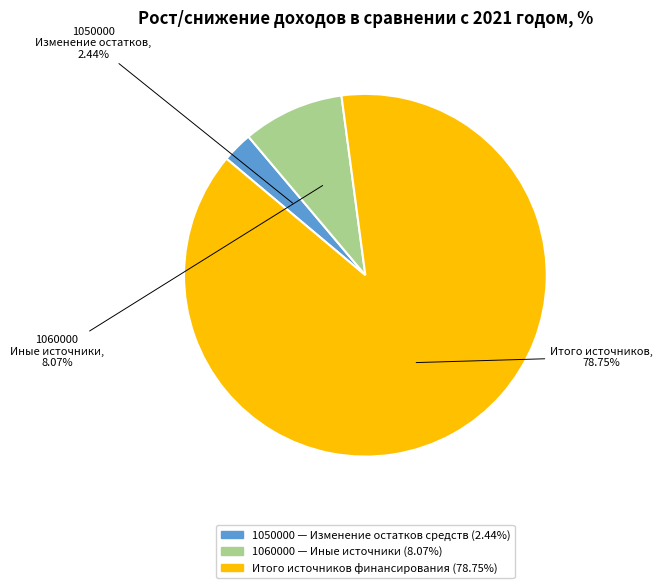

To the nearest percent, what is the combined percentage of 1050000 and Итого?

91%